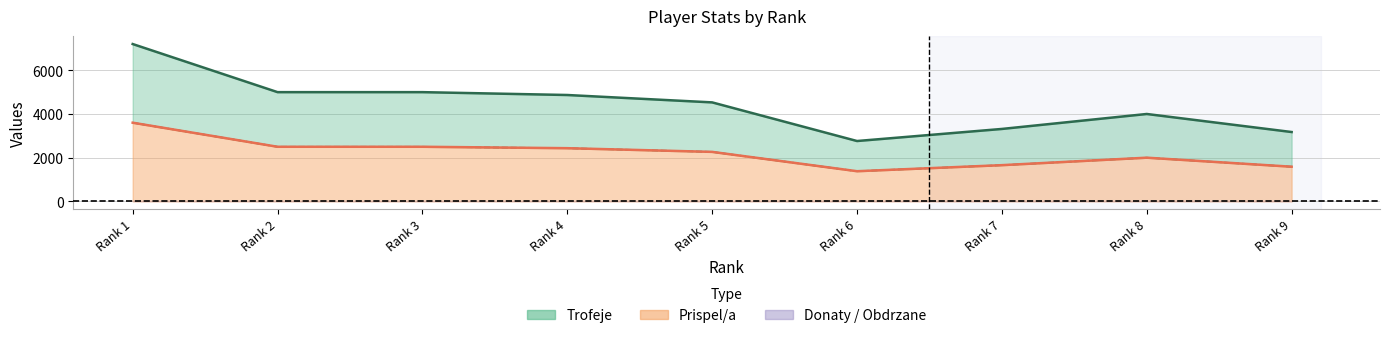

Rank the series by their average value, from highest to lowest.

Trofeje, Prispel/a